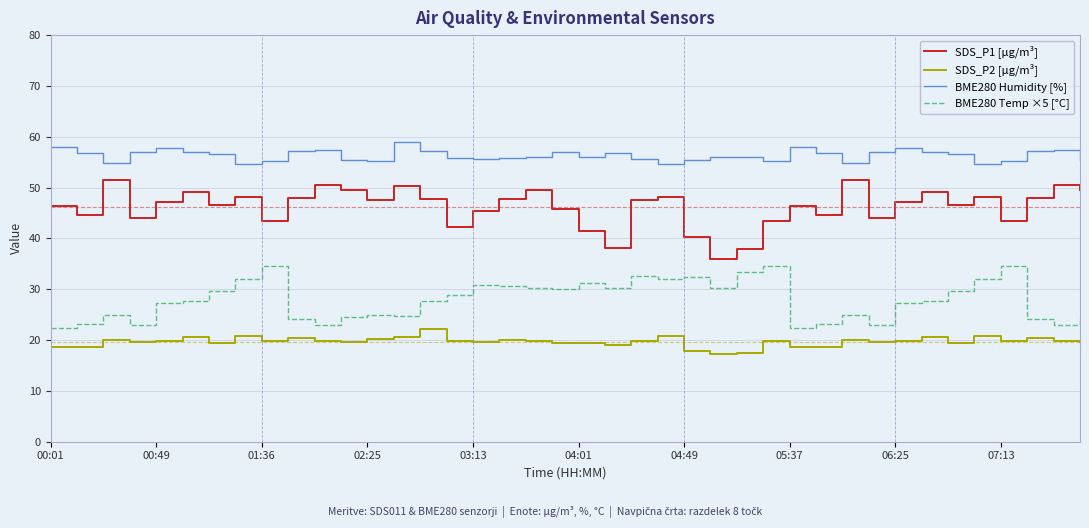

What is the difference between the maximum and minimum values in the SDS_P2 [µg/m³] series?

4.8